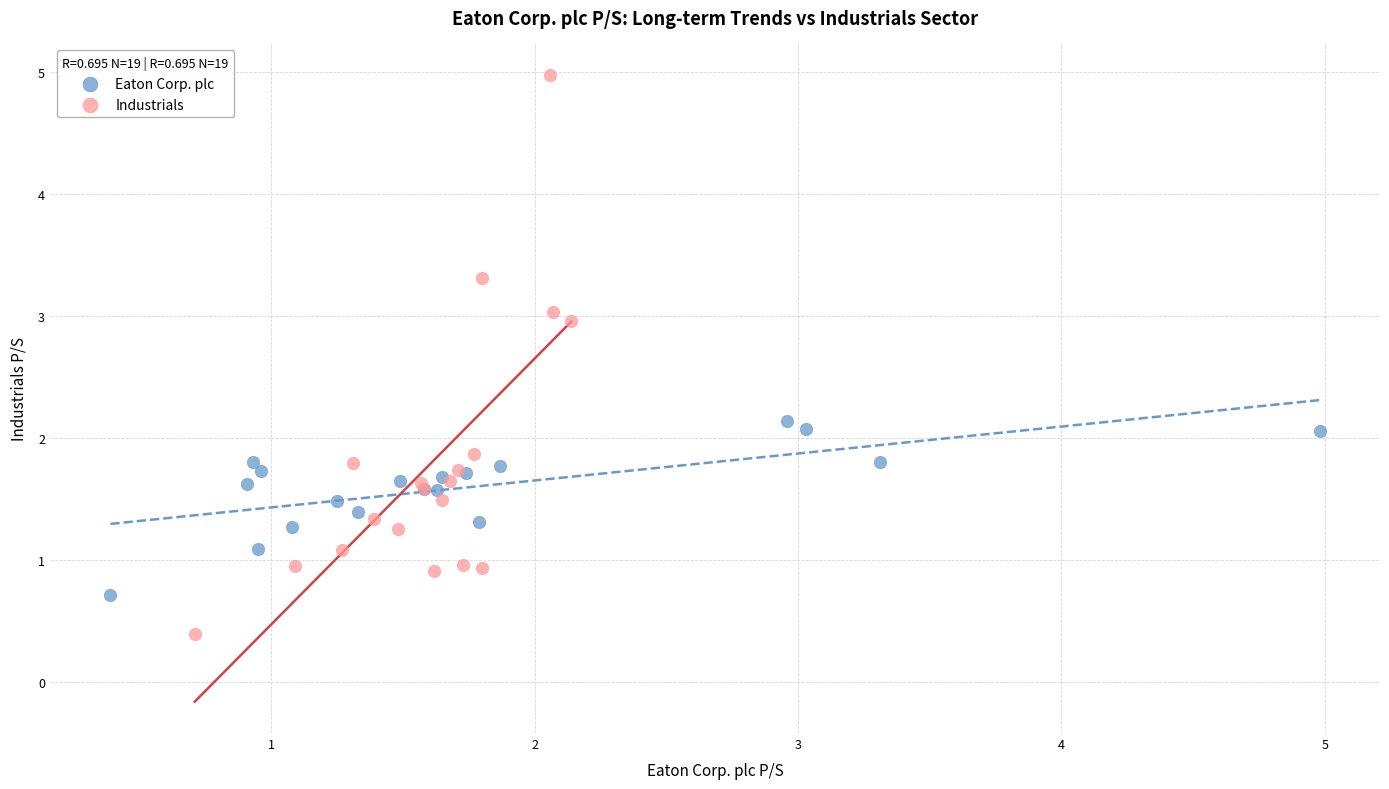

What are all the series names shown in the legend?

Eaton Corp. plc, Industrials